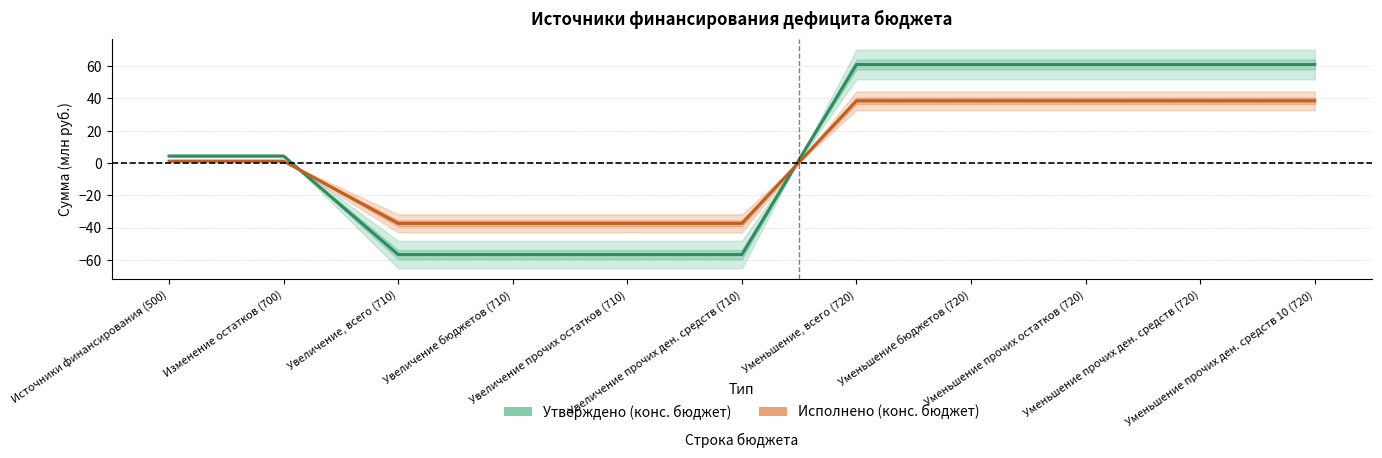

How many times do Исполнено (конс. бюджет) and Утверждено (конс. бюджет) cross each other?

2